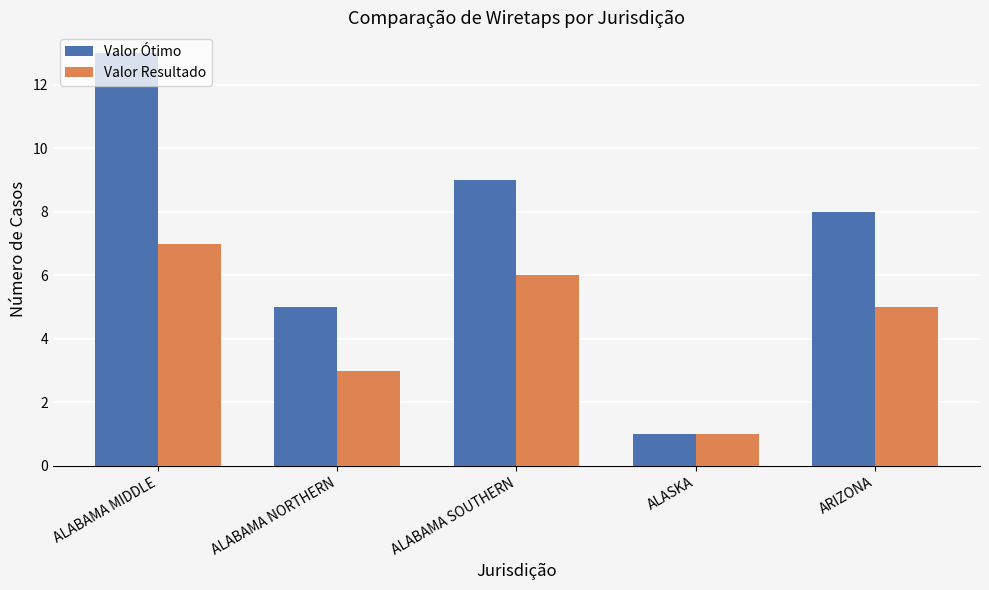

Rank the series at ALABAMA SOUTHERN from lowest to highest value.

Valor Resultado, Valor Ótimo